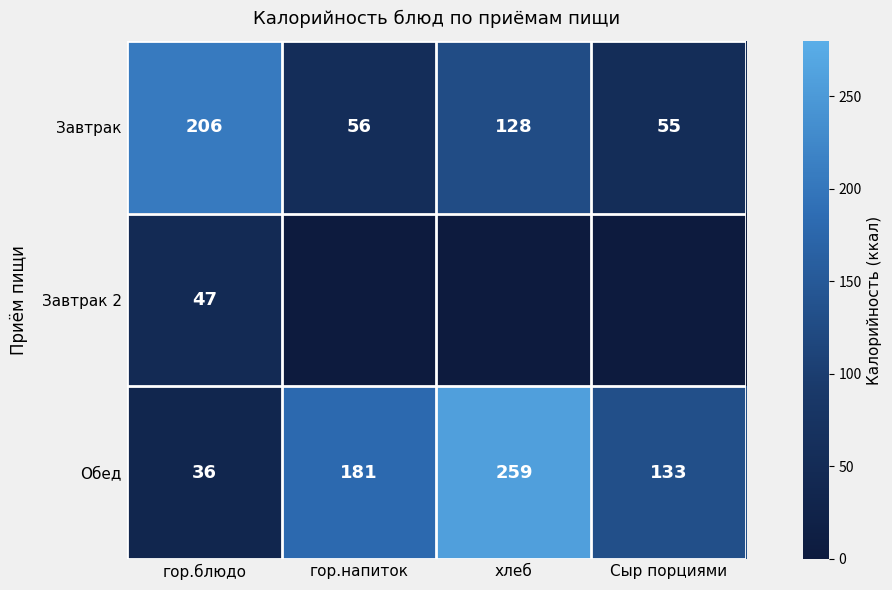

True or false: Завтрак has a value of 37 at гор.напиток.

False